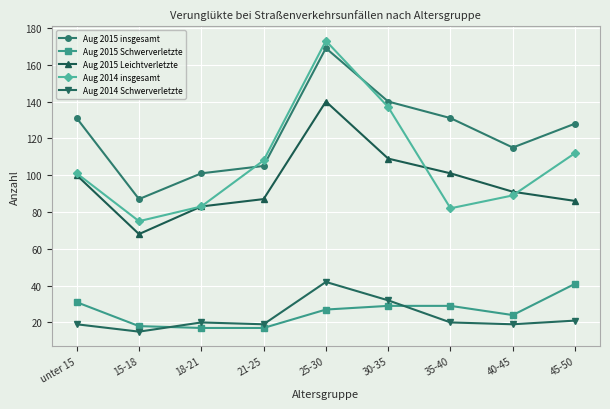

What is the value of the Aug 2014 insgesamt point at the 3rd from the left?

83